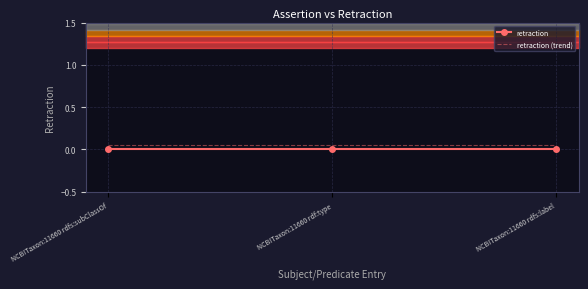

How many categories are shown in the chart?

3